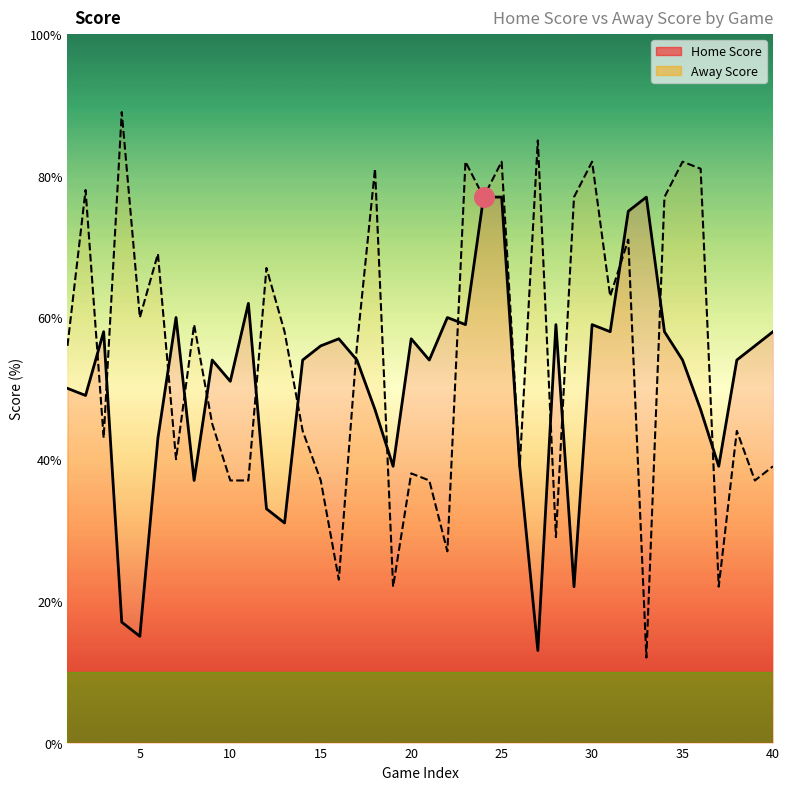

At how many categories does at least one series exceed 55?

32